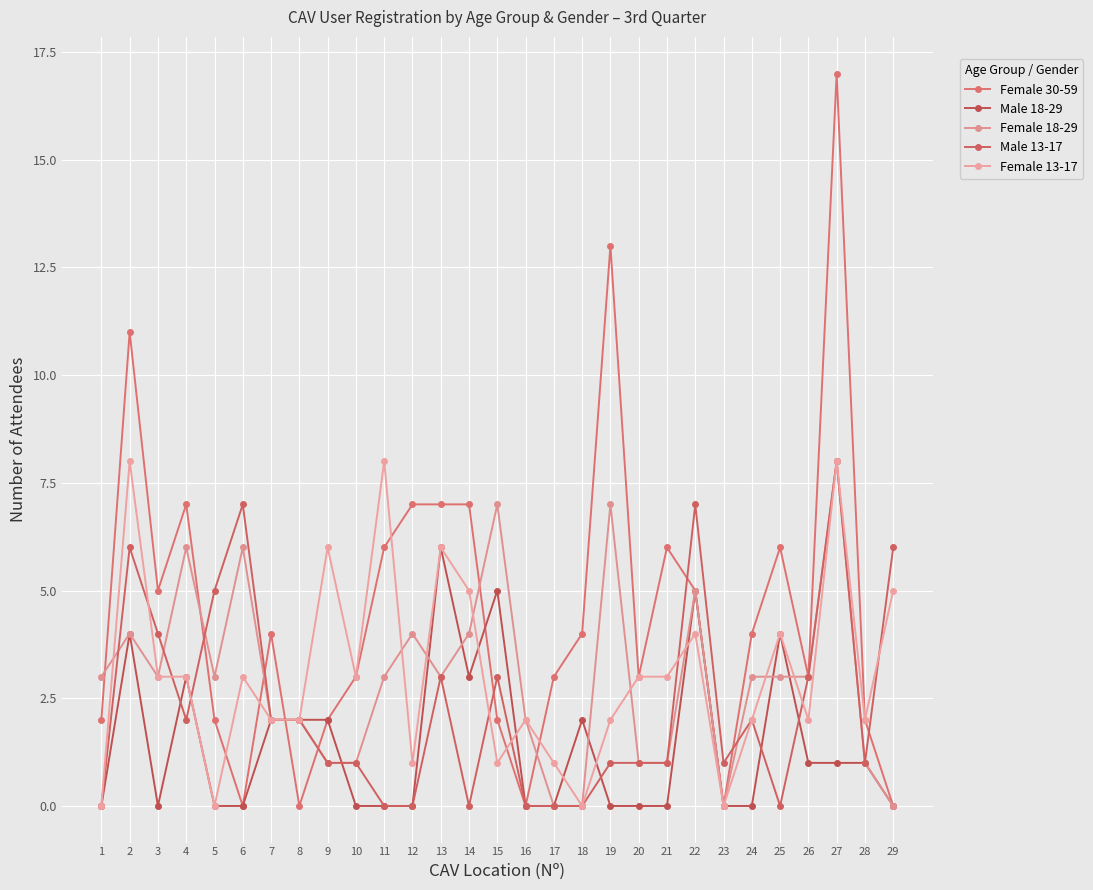

The Male 18-29 series shows 2 at 8. True or false?

True